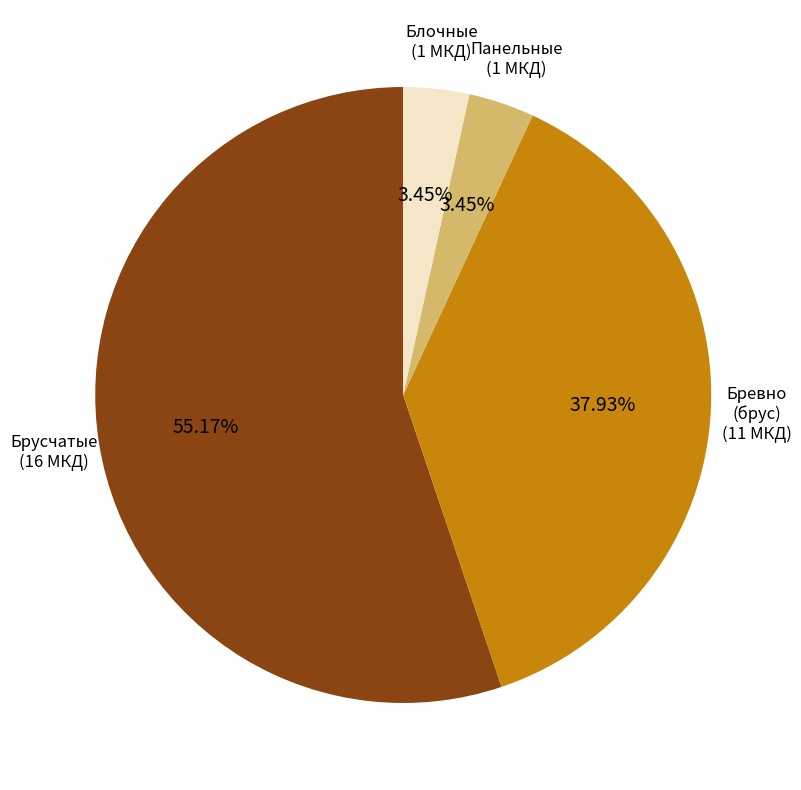

To the nearest percent, what is the average slice percentage?

25%